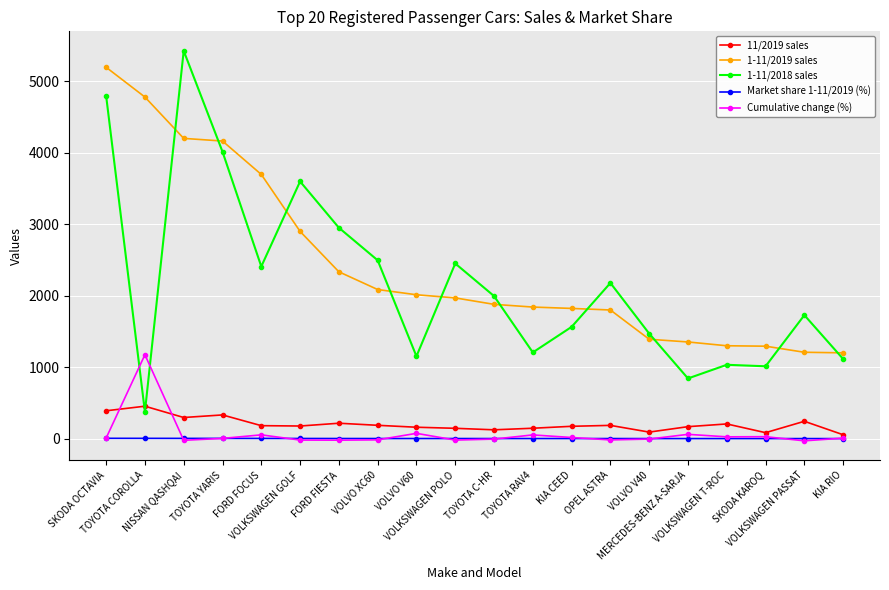

What is the difference between the highest and lowest values at TOYOTA C-HR?

1999.8